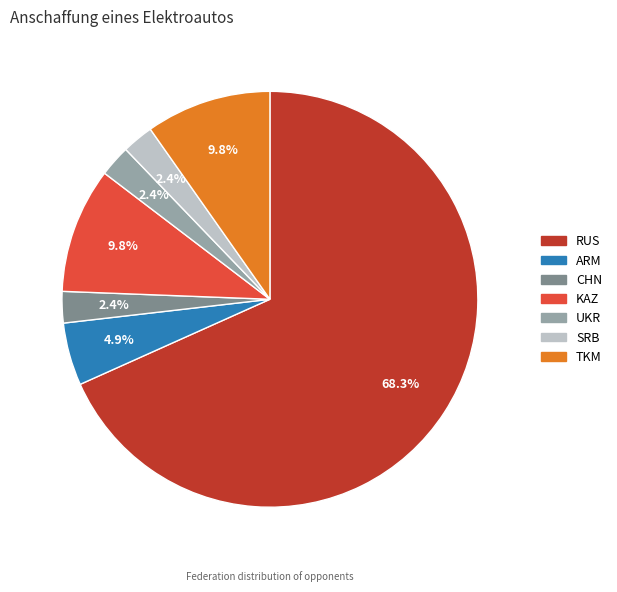

Between RUS and SRB, which is larger?

RUS